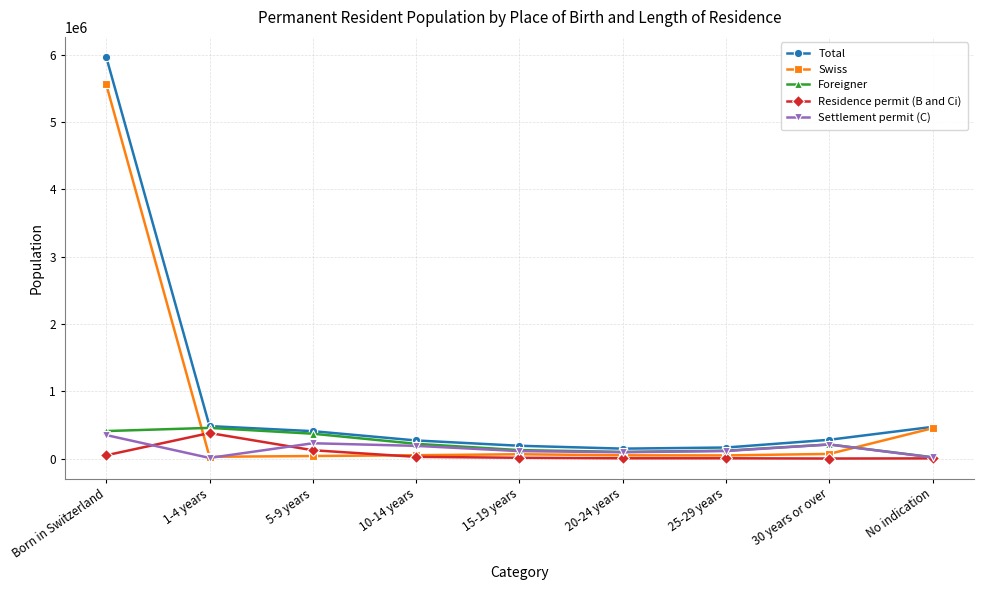

At which category is the sum across all series the highest?

Born in Switzerland